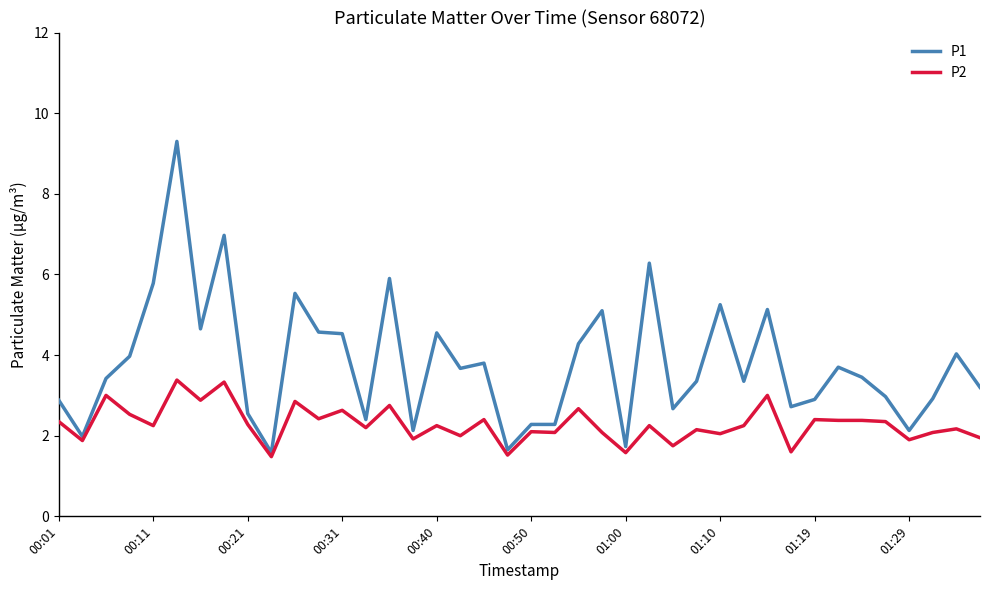

What is the minimum value for P2?

1.5